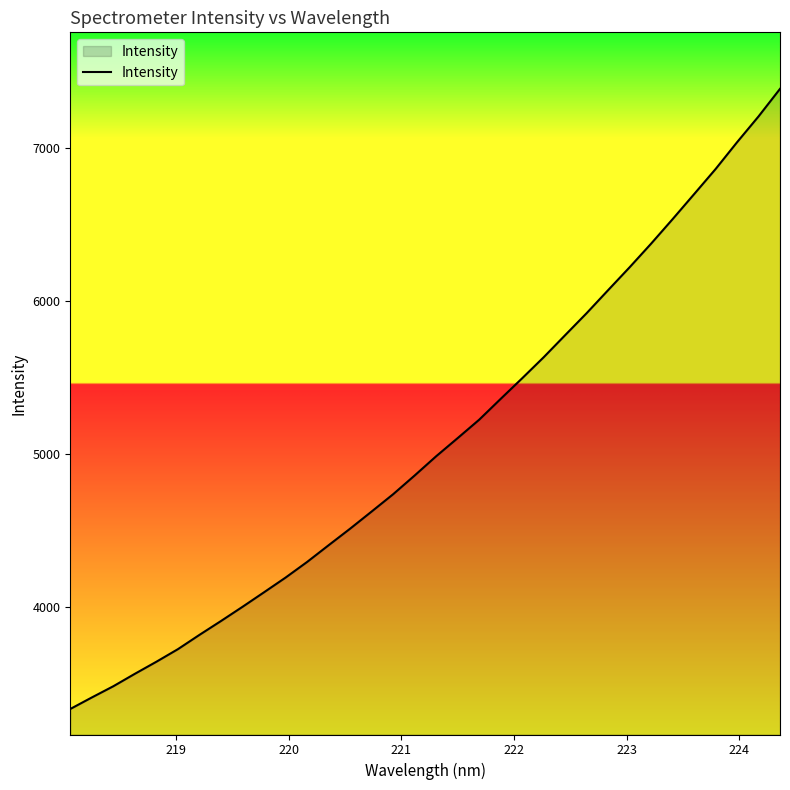

What is the difference between the maximum and minimum values?

4049.7